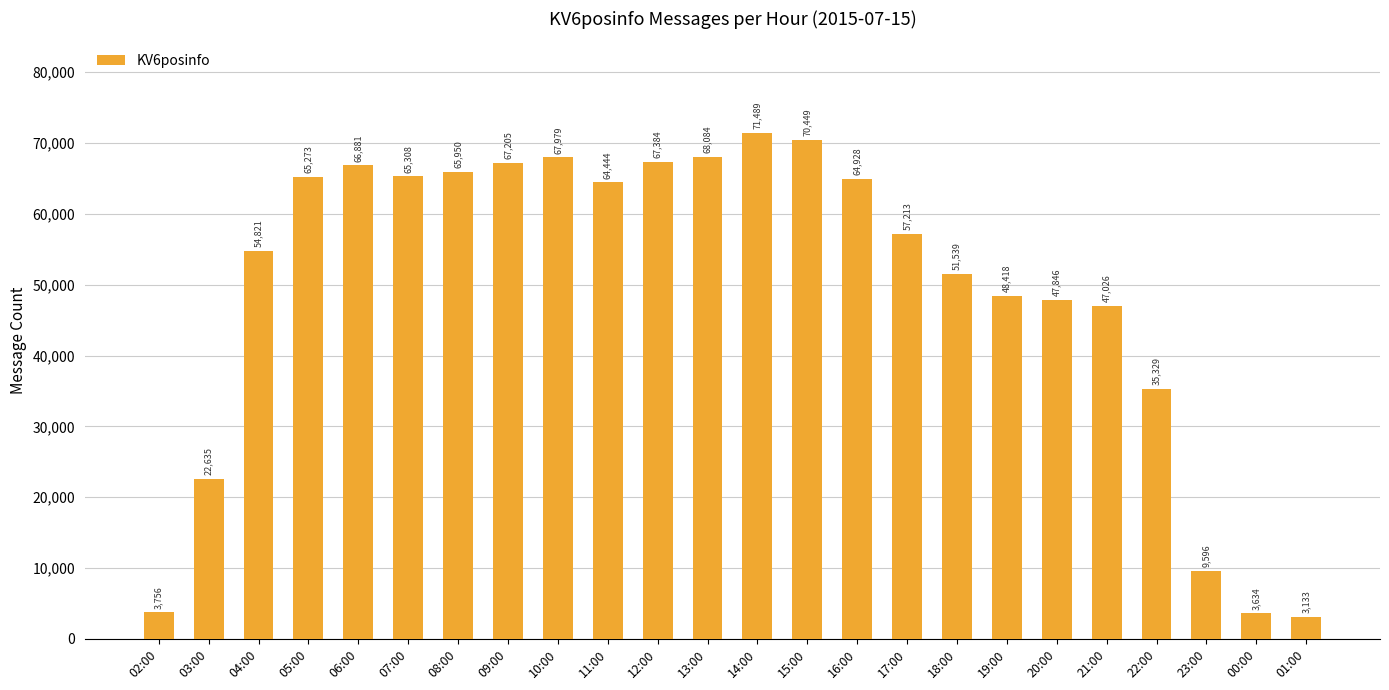

List the labels in order of value, smallest first.

01:00, 00:00, 02:00, 23:00, 03:00, 22:00, 21:00, 20:00, 19:00, 18:00, 04:00, 17:00, 11:00, 16:00, 05:00, 07:00, 08:00, 06:00, 09:00, 12:00, 10:00, 13:00, 15:00, 14:00